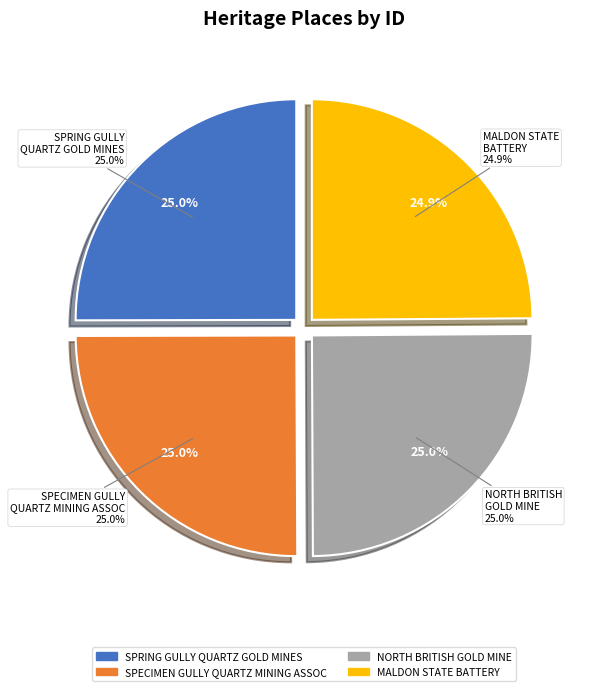

Which slice is the largest?

NORTH BRITISH GOLD MINE